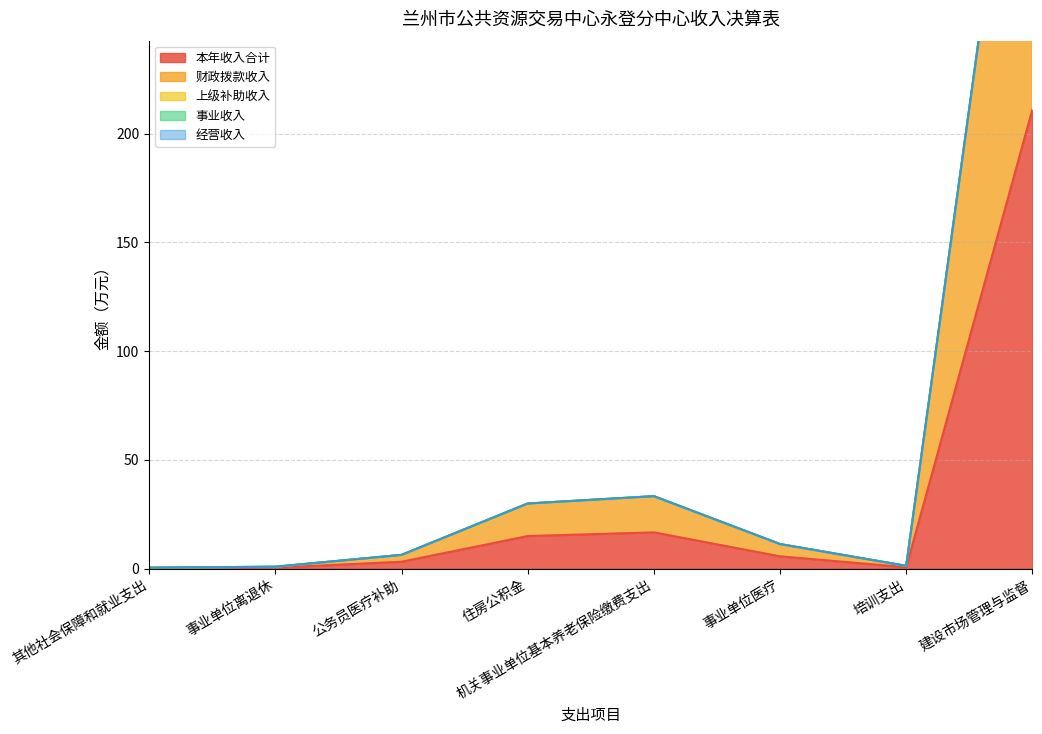

Which series has the largest total across all categories?

本年收入合计